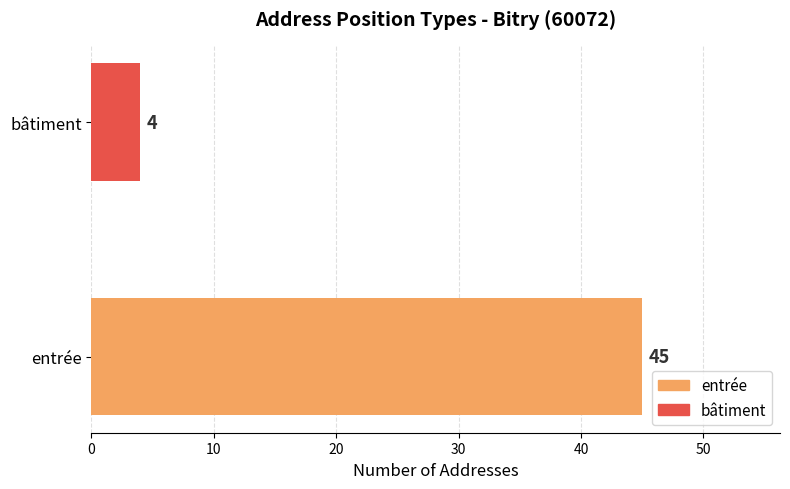

Count the values in the range 4 to 45.

2